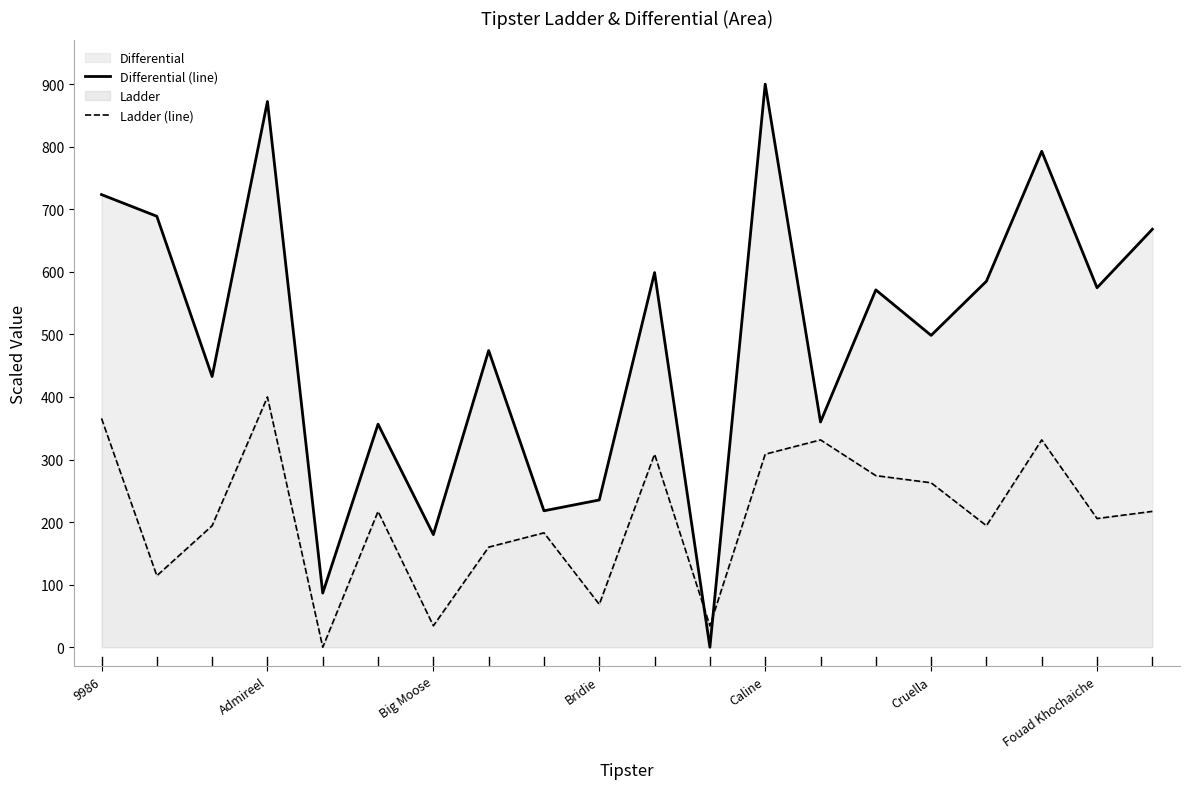

The Differential (line) series shows 900.0 at Caline. True or false?

True